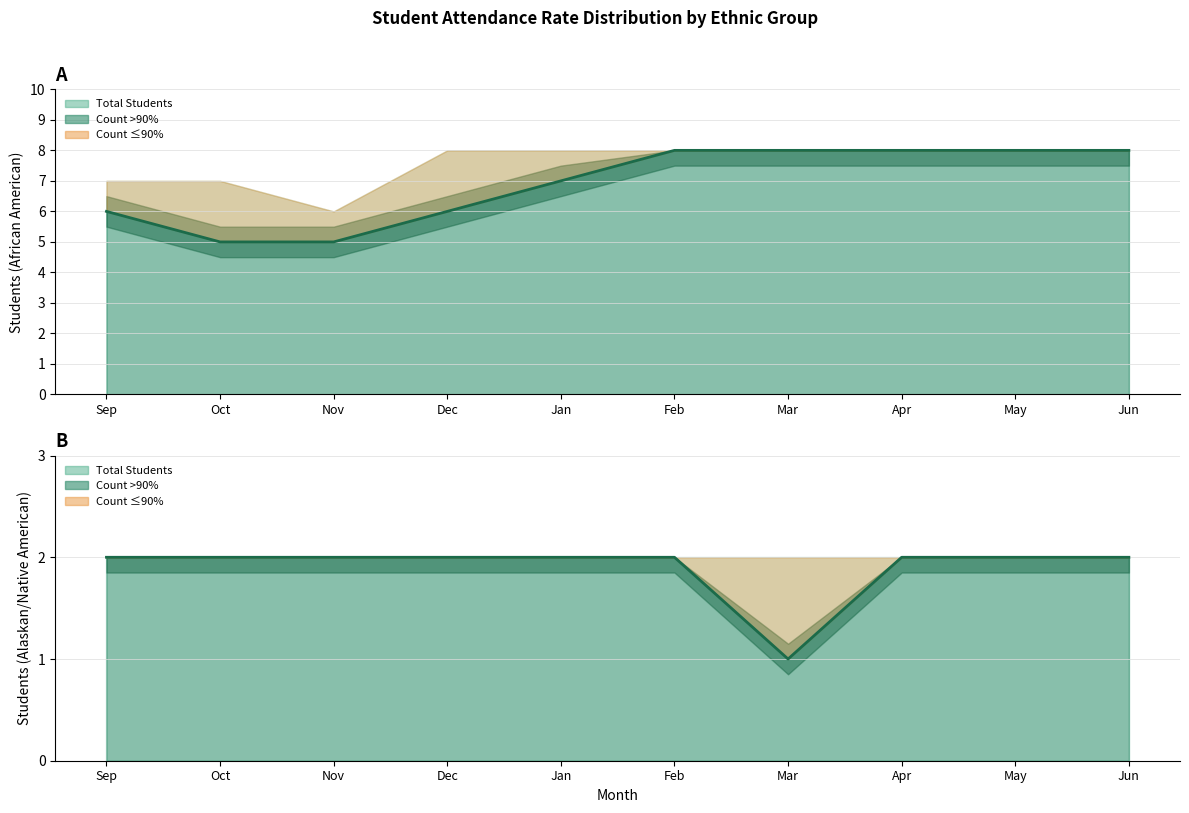

Which label corresponds to the smallest value in the chart?

Mar